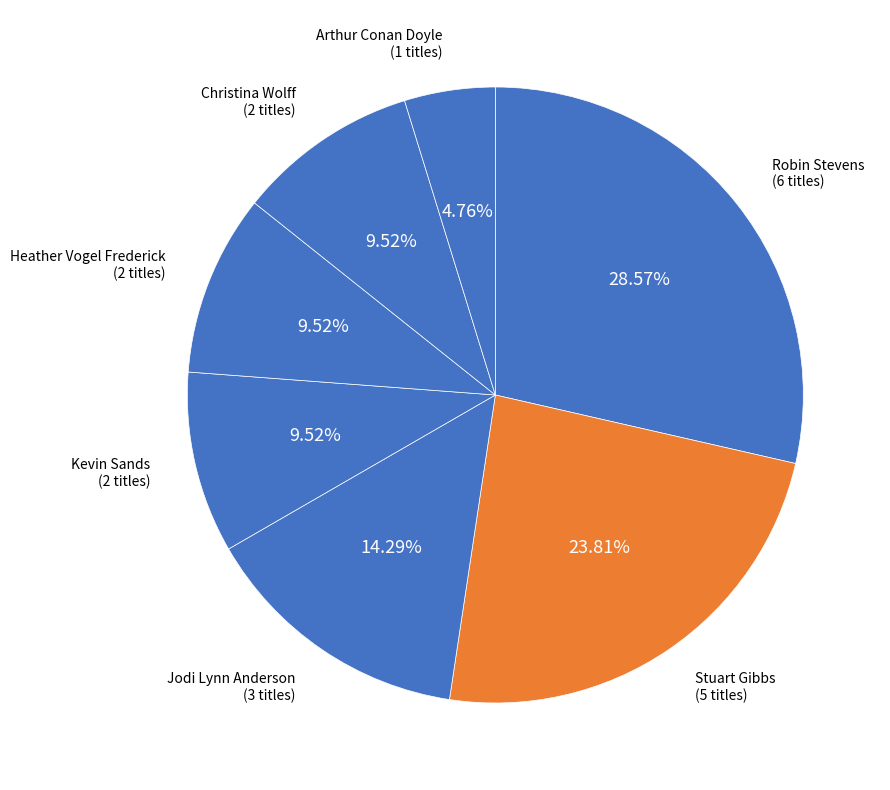

To the nearest percent, what is the average slice percentage?

14%